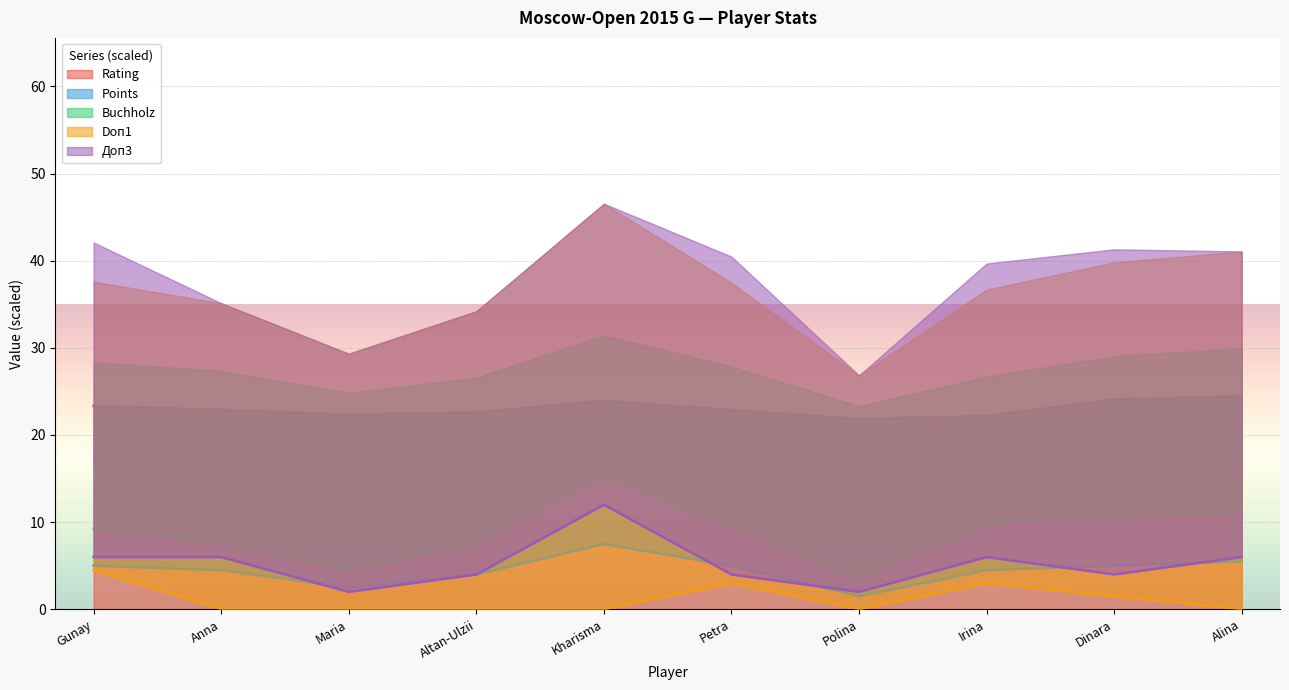

At how many categories does at least one series exceed 17?

10